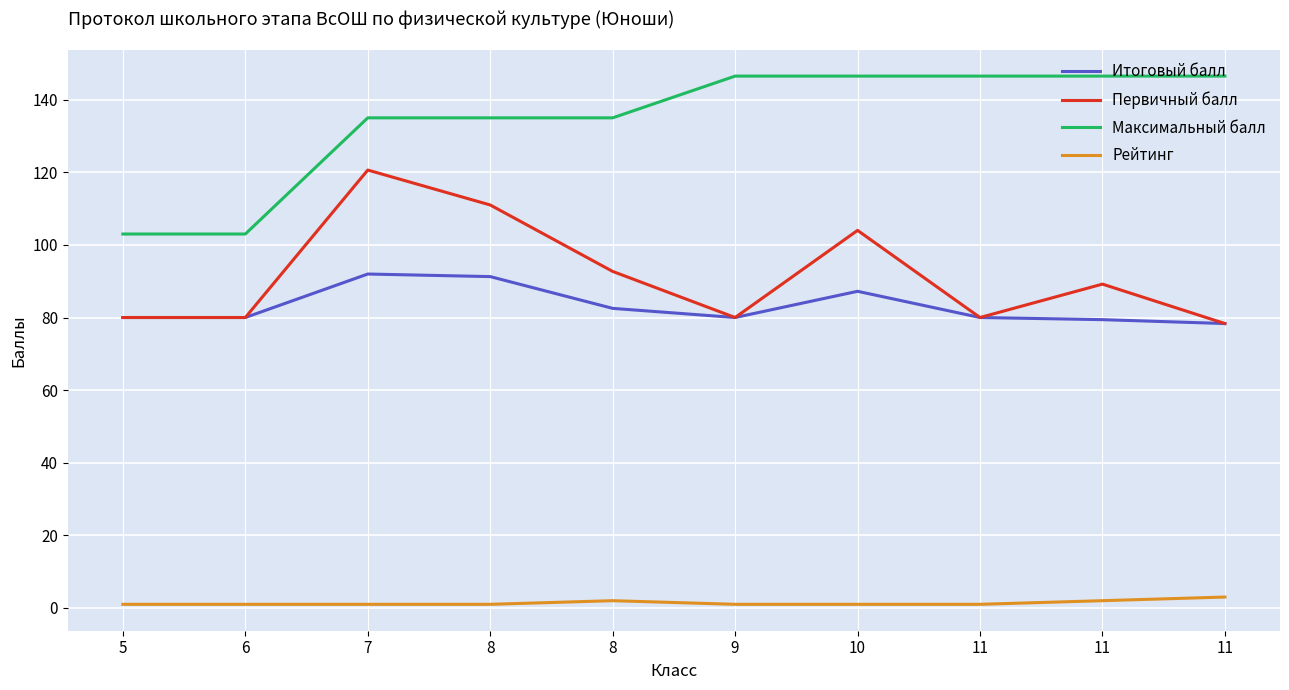

True or false: Рейтинг has a value of 0.5 at 9.

False